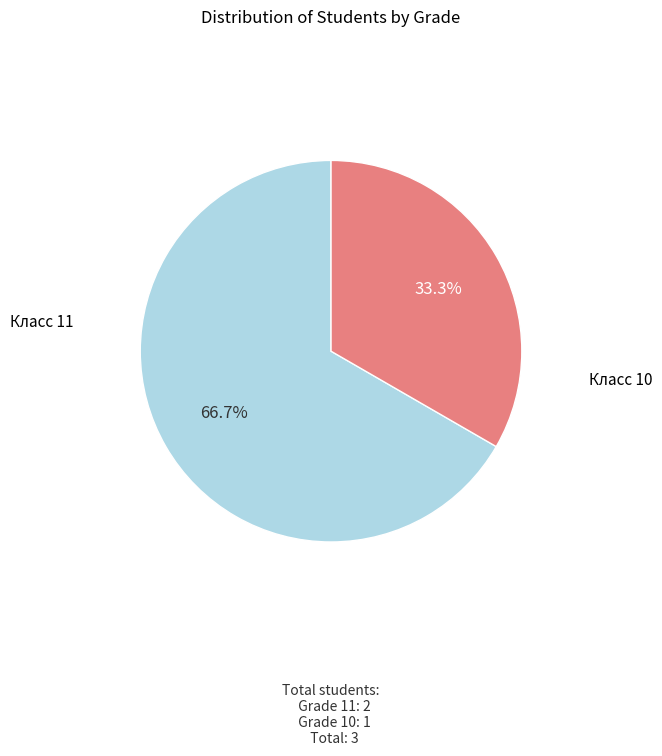

Count the number of slices in the pie.

2